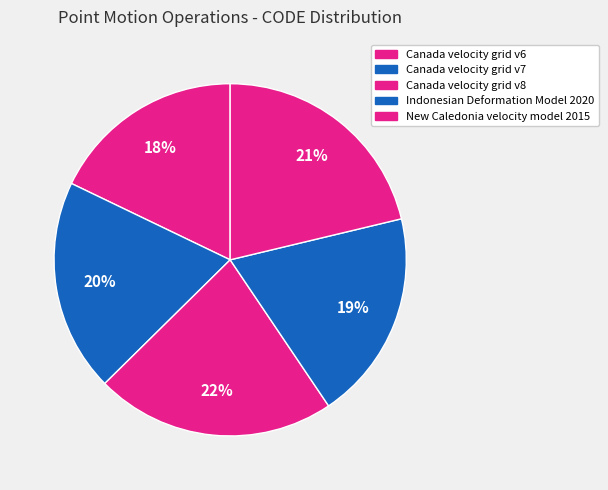

Which category has the smallest portion of the pie?

Canada velocity grid v6